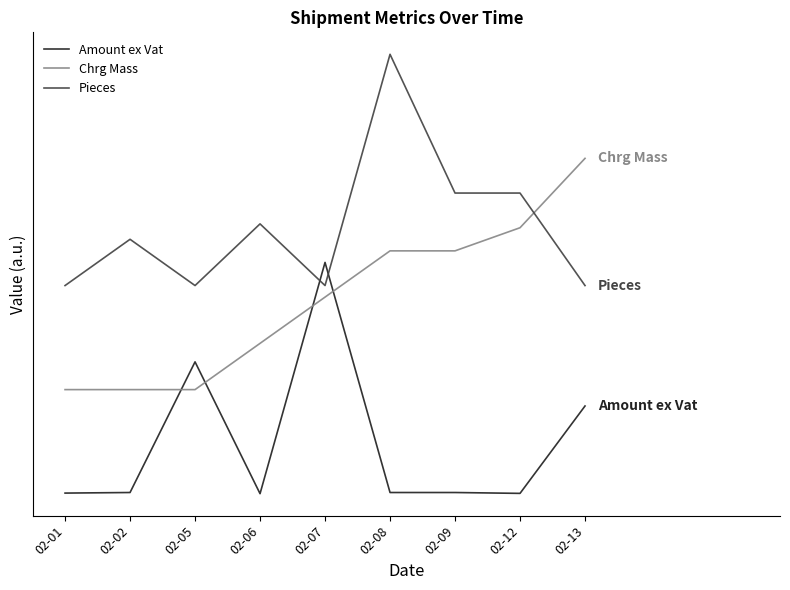

The value of Chrg Mass at 02-13 is 0.7. True or false?

False